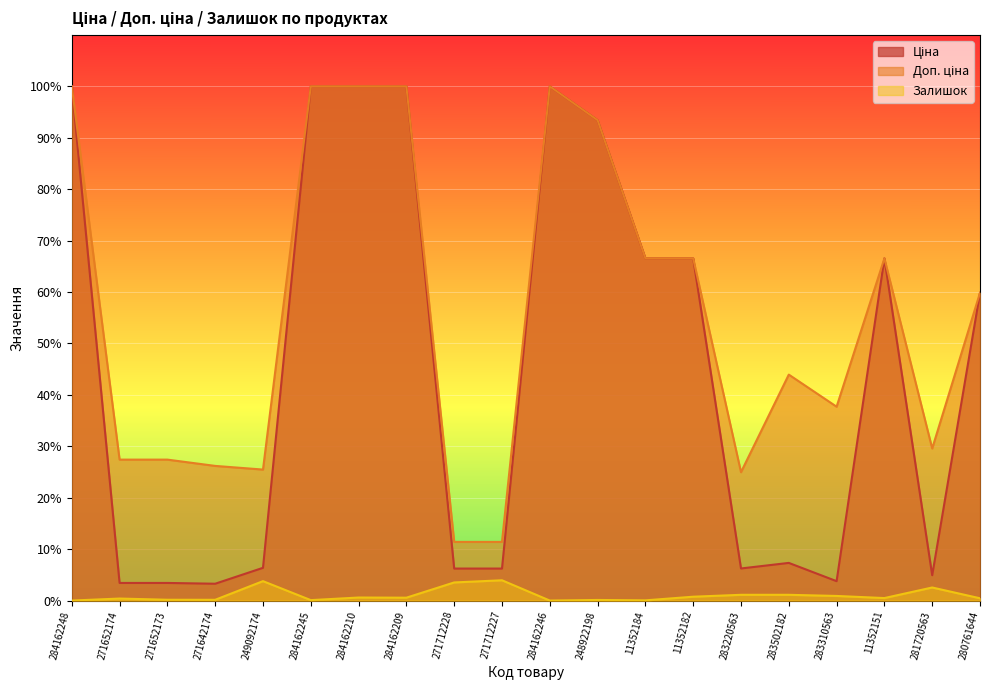

Which label corresponds to the largest value in the chart?

284162248